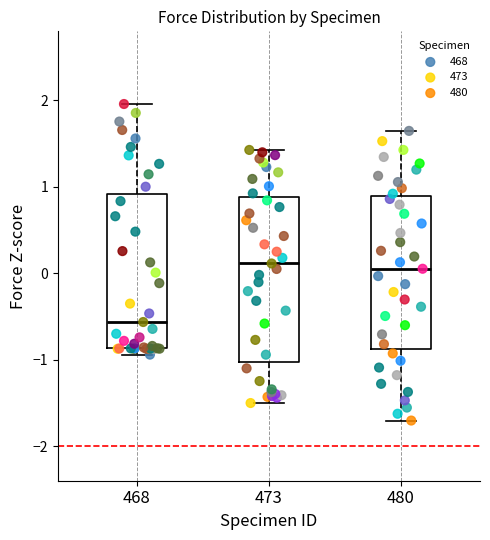

Which box is the tallest, from its lower edge to its upper edge?

473